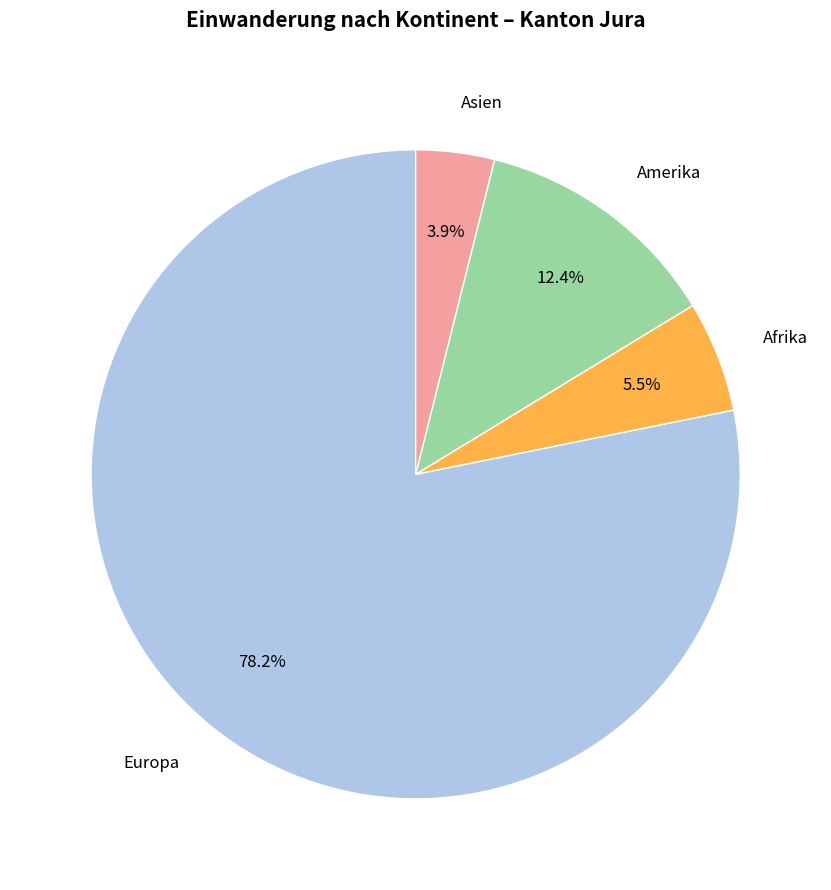

Count the number of slices in the pie.

4